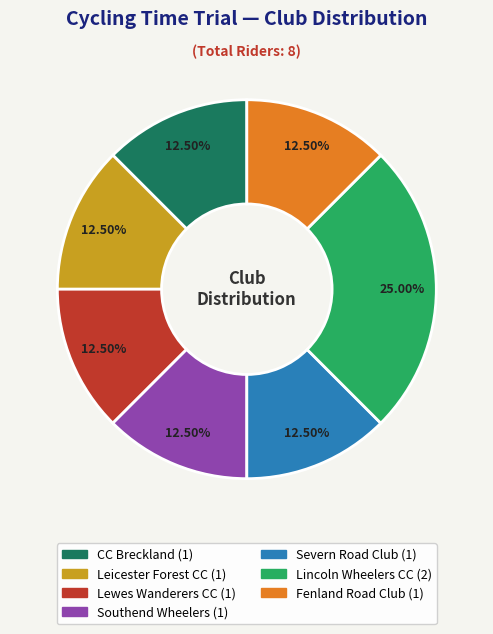

Is there any slice that represents more than half of the pie?

No